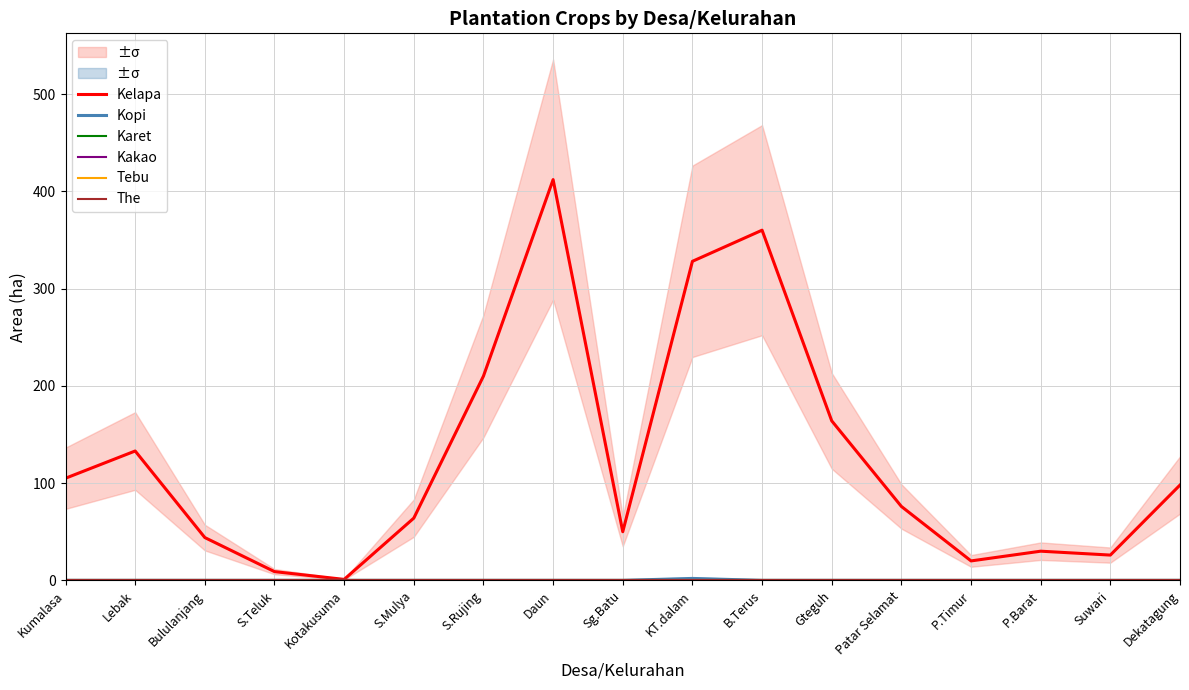

Which has a higher value, Sg.Batu or Kumalasa?

Kumalasa